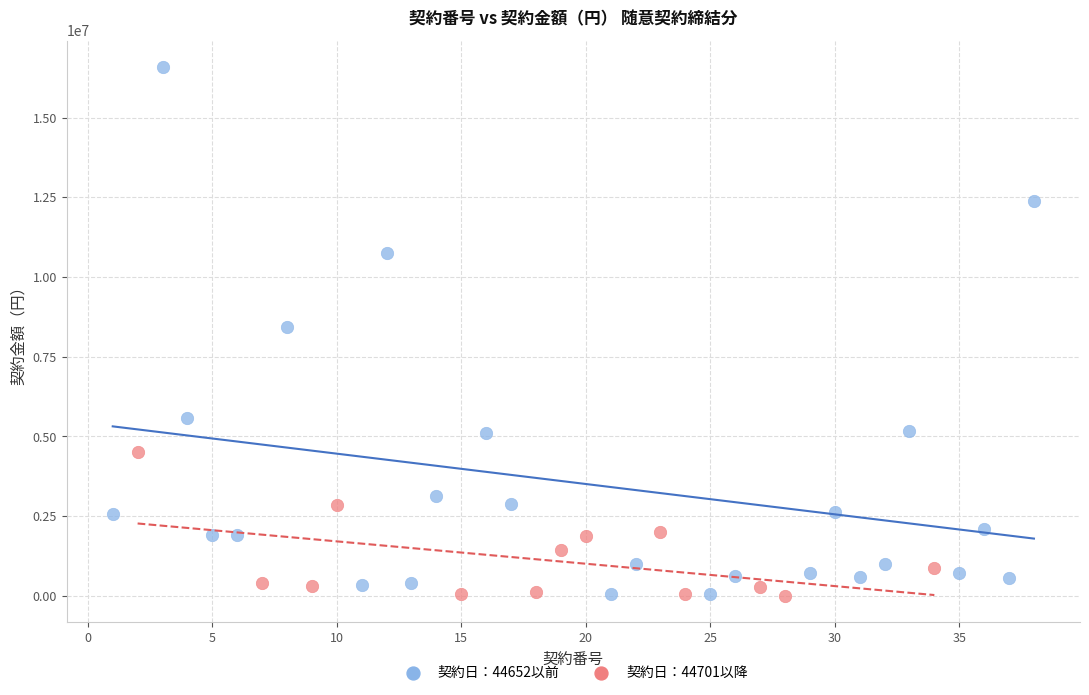

Which series contains the highest Y value?

契約日：44652以前